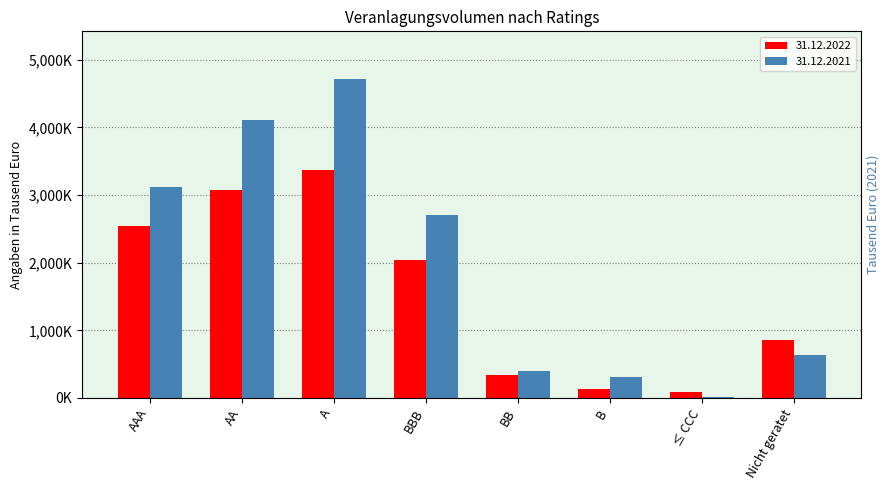

What is the difference between the second highest and minimum values in the 31.12.2021 series?

4101142